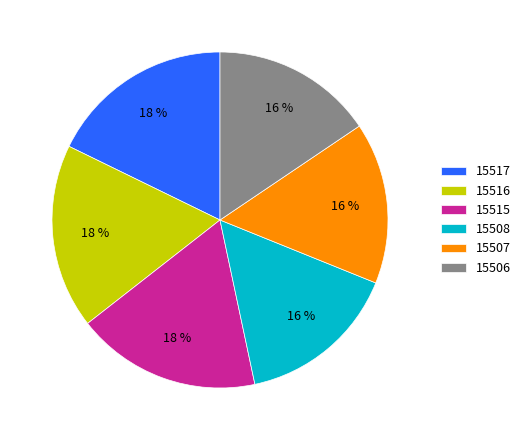

Is there a majority slice in this chart?

No